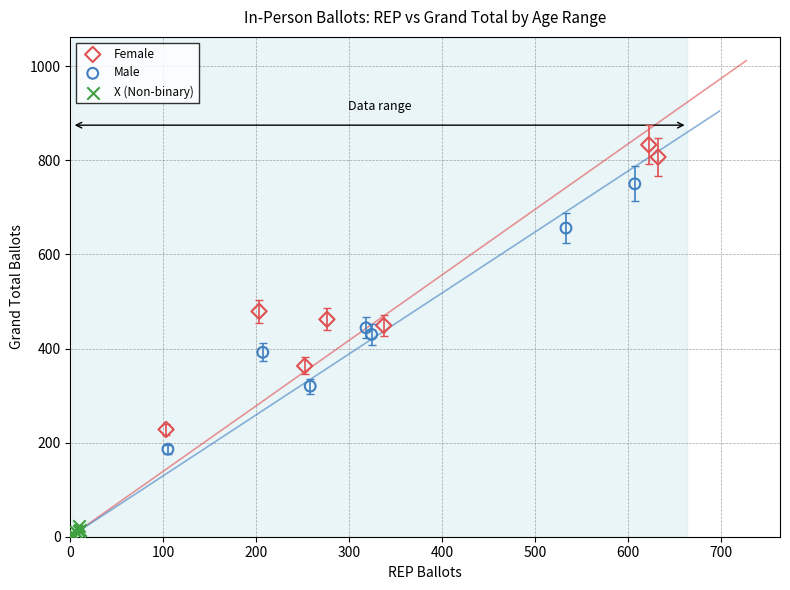

Which series has the largest Y range (max minus min)?

Female